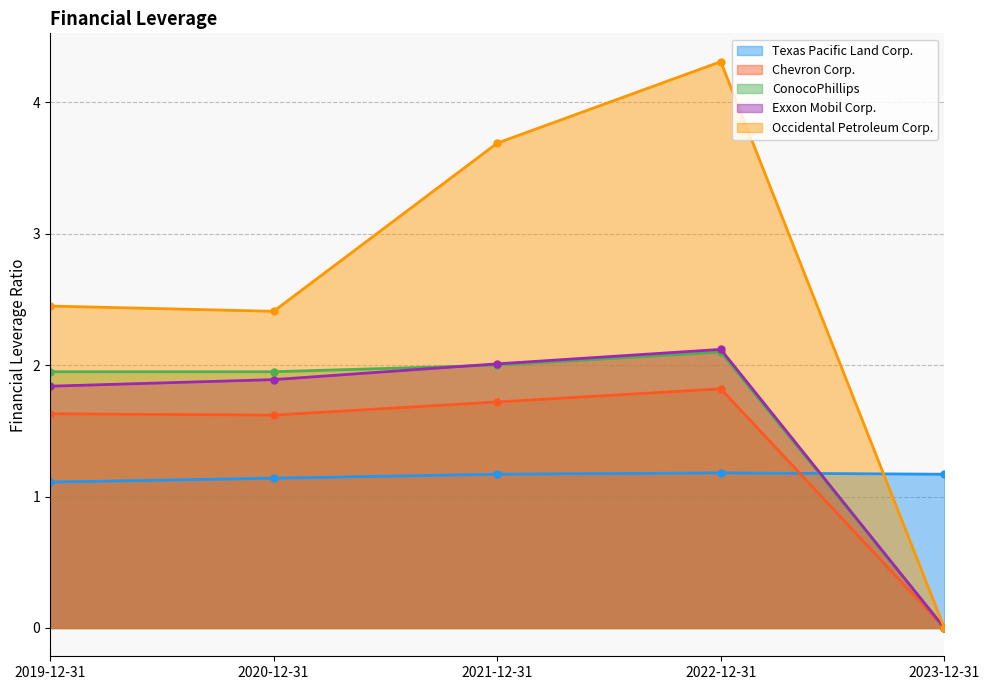

At which category does the chart reach its peak across all series?

2022-12-31